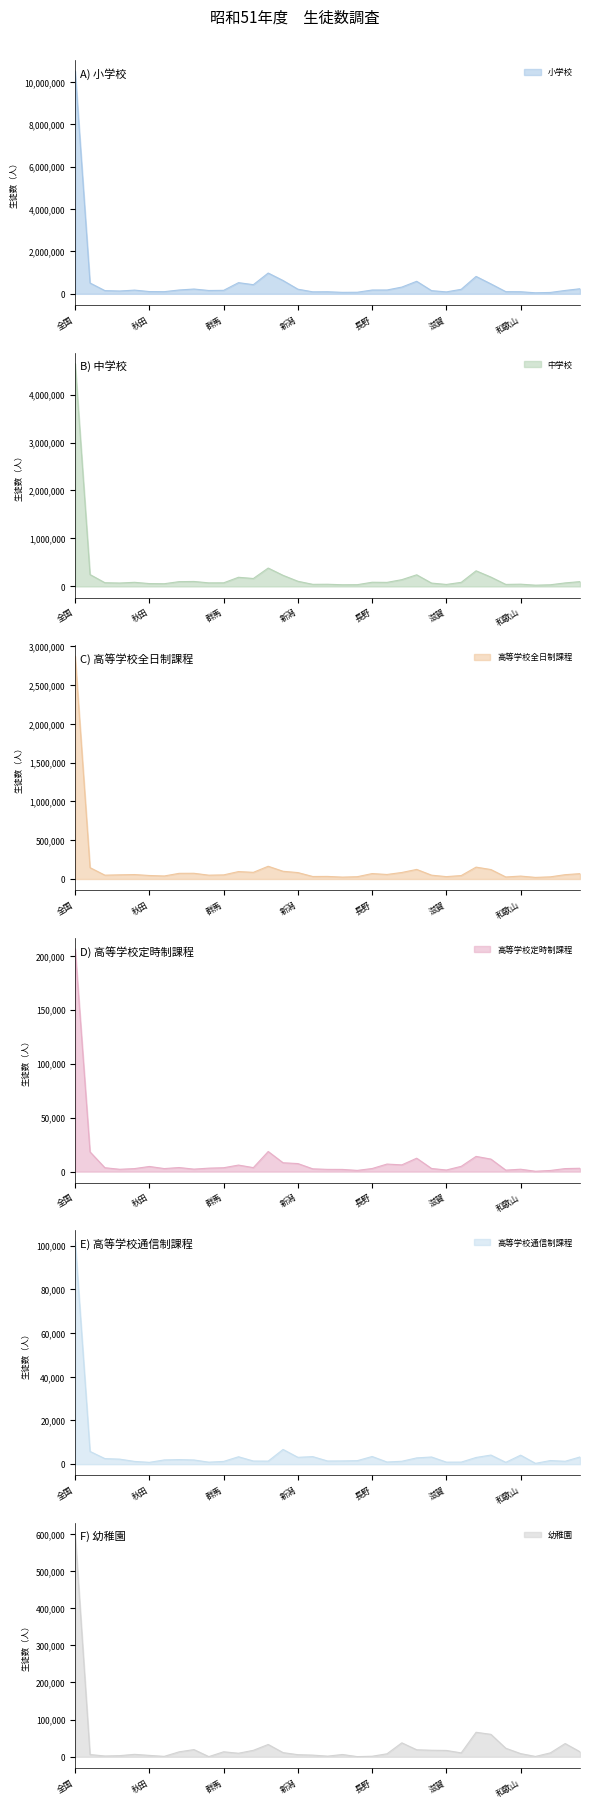

What is the difference between the 幼稚園 values at 鳥取 and 北海道?

5121